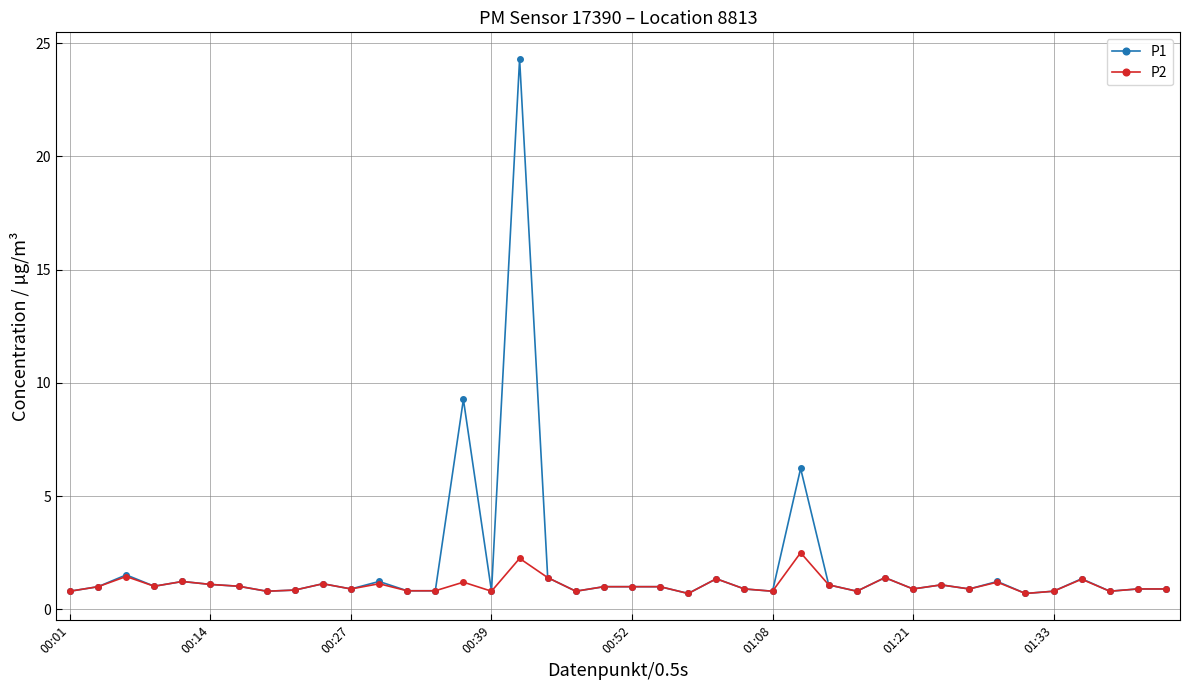

What is the smallest value displayed?

0.7